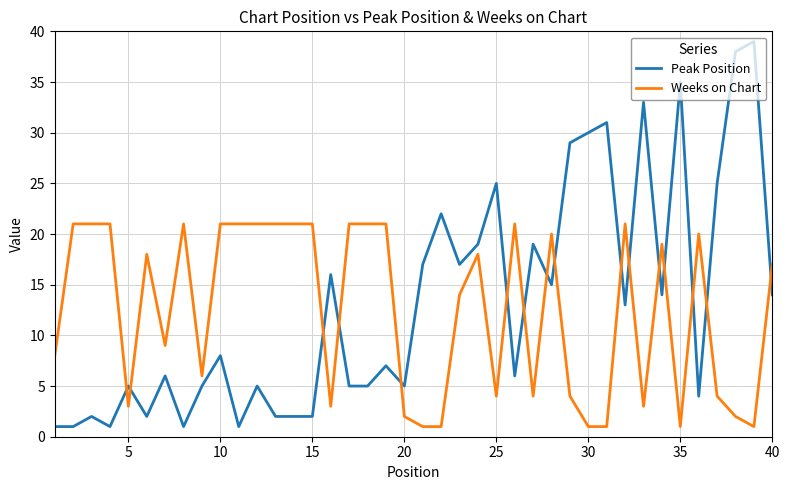

True or false: Weeks on Chart and Peak Position intersect in this chart.

True